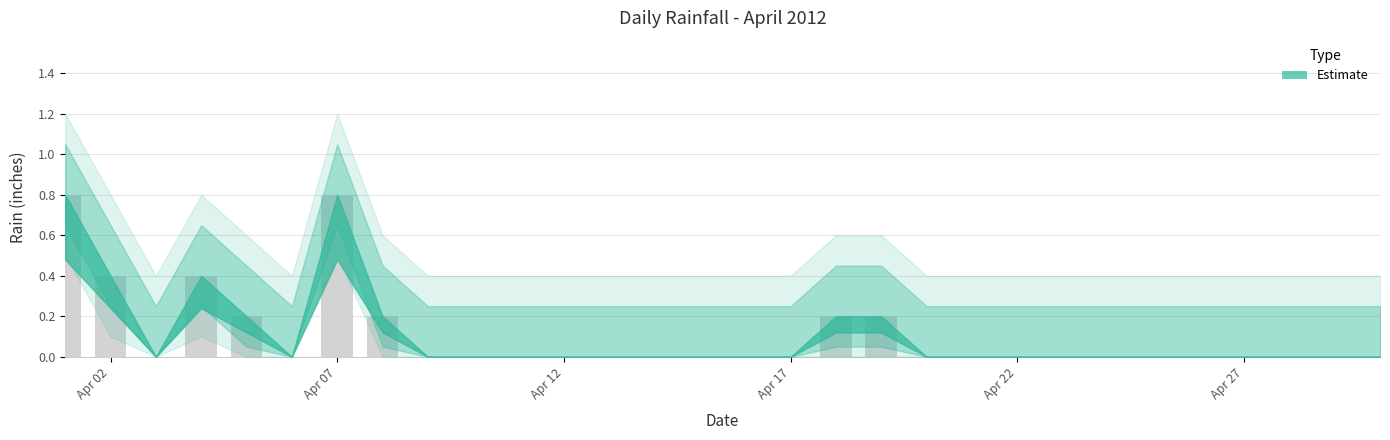

What is the greatest value displayed?

0.8